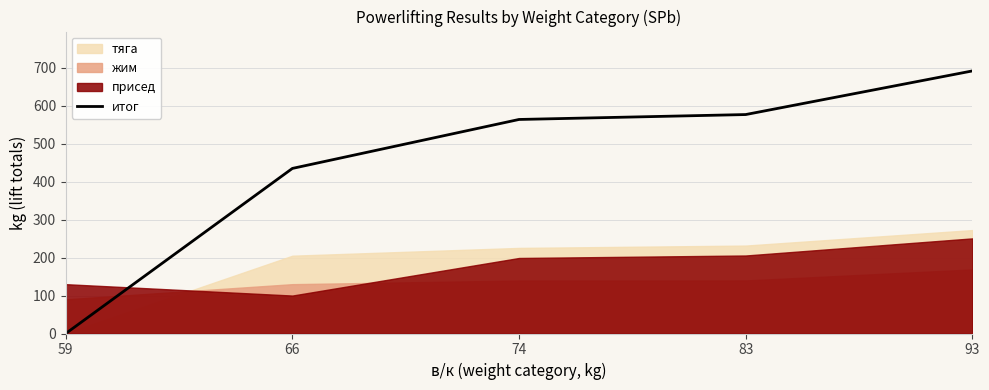

How many data points are above 564?

2